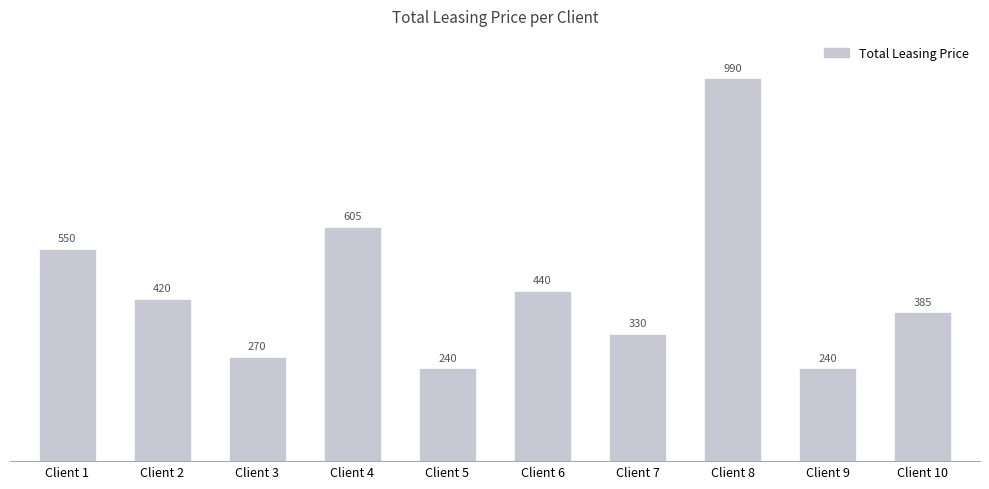

What is the value of the 8th bar from the left?

990